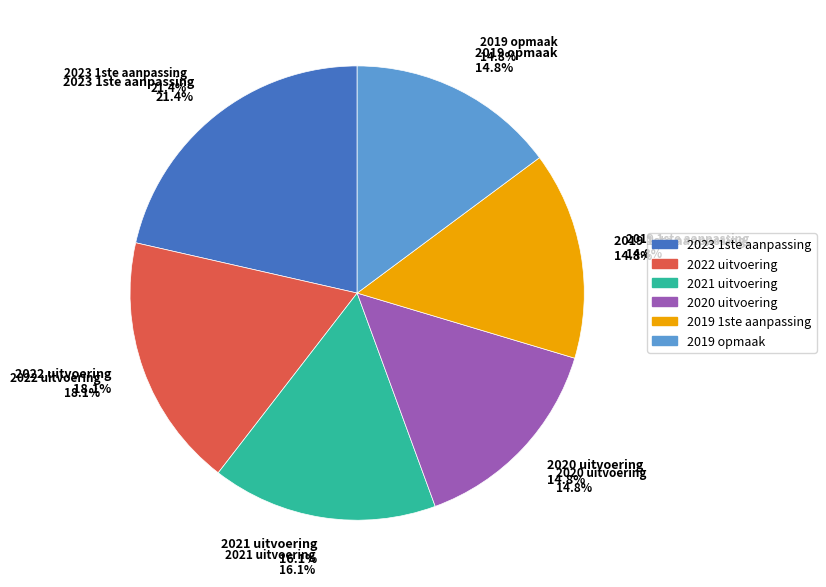

Is it true that 2022 uitvoering is 18% of the pie?

True